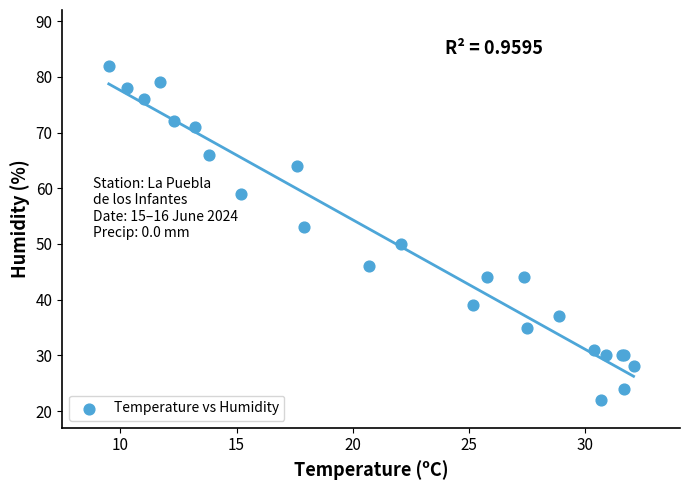

What Y value in the scatter plot is closest to 52?

53